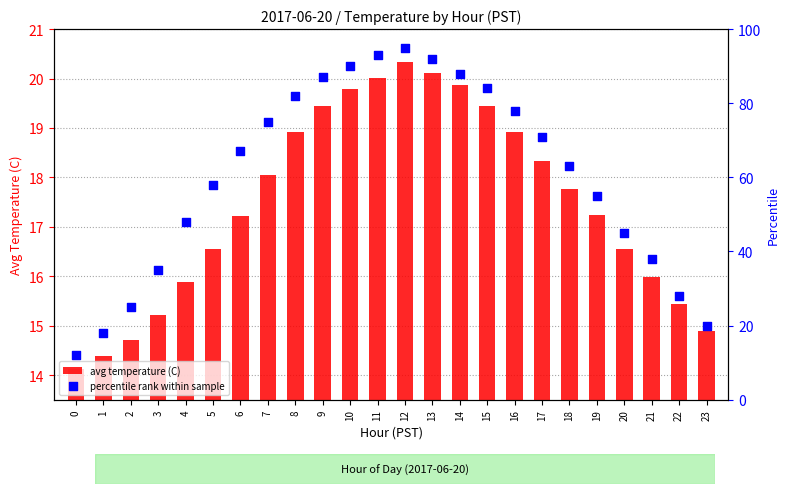

Is the value of percentile rank within sample at 10 greater than the value of avg temperature (C) at 14?

Yes